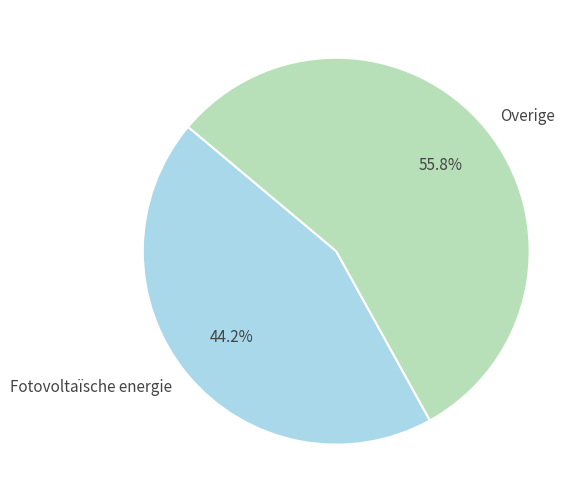

Is it true that Overige is 56% of the pie?

True